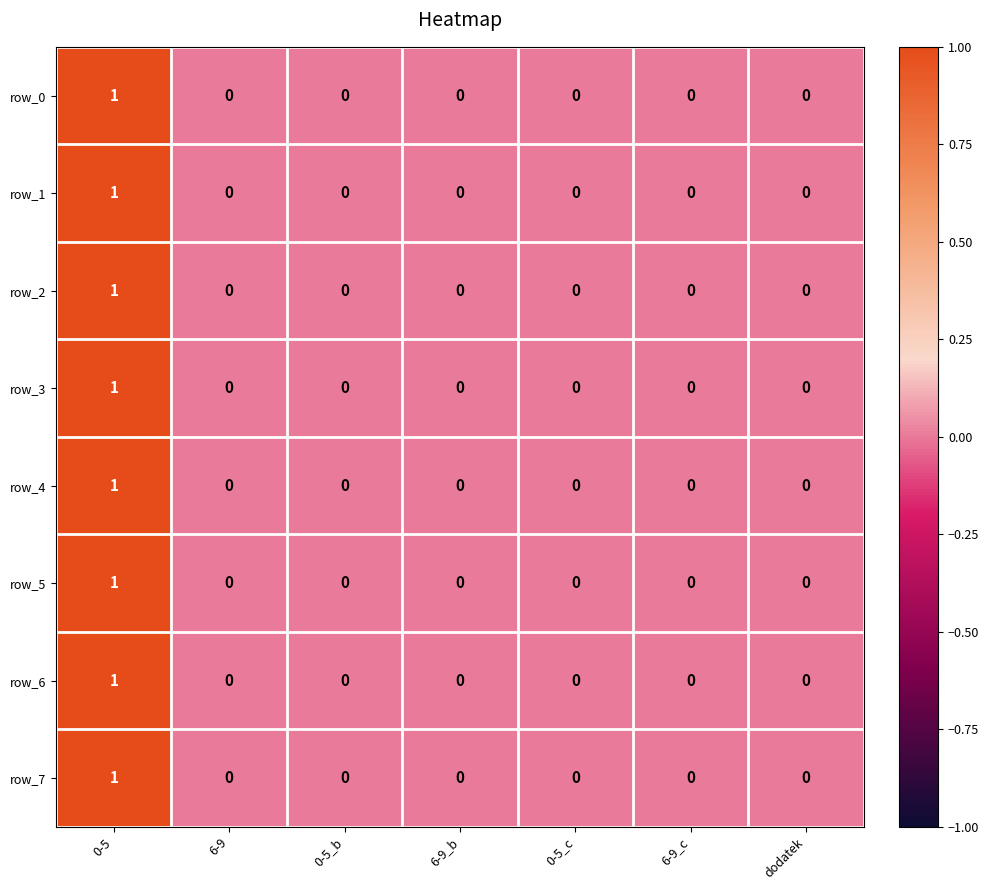

Reading left to right, list all the values displayed in this chart.

row_0: 1	0	0	0	0	0	0
row_1: 1	0	0	0	0	0	0
row_2: 1	0	0	0	0	0	0
row_3: 1	0	0	0	0	0	0
row_4: 1	0	0	0	0	0	0
row_5: 1	0	0	0	0	0	0
row_6: 1	0	0	0	0	0	0
row_7: 1	0	0	0	0	0	0